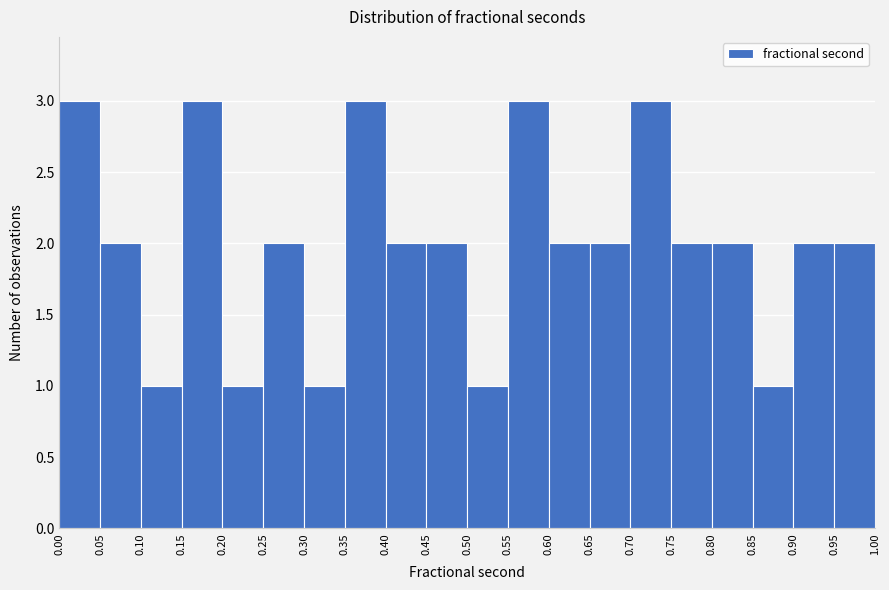

Reading left to right, transcribe this chart: for each bar, give the range it covers on the x-axis and its height. The values are not printed on the chart, so give them approximately, as read against the axis.

0.00 to 0.05: 3
0.05 to 0.10: 2
0.10 to 0.15: 1
0.15 to 0.20: 3
0.20 to 0.25: 1
0.25 to 0.30: 2
0.30 to 0.35: 1
0.35 to 0.40: 3
0.40 to 0.45: 2
0.45 to 0.50: 2
0.50 to 0.55: 1
0.55 to 0.60: 3
0.60 to 0.65: 2
0.65 to 0.70: 2
0.70 to 0.75: 3
0.75 to 0.80: 2
0.80 to 0.85: 2
0.85 to 0.90: 1
0.90 to 0.95: 2
0.95 to 1.00: 2